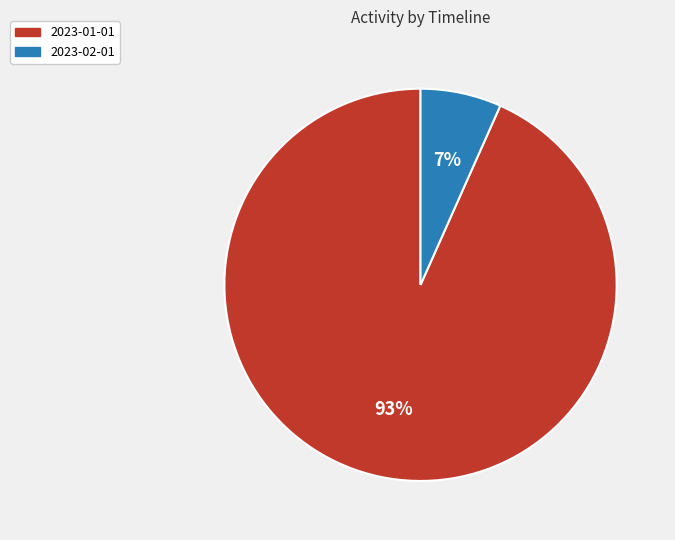

True or false: 2023-01-01 accounts for 99% of the total.

False